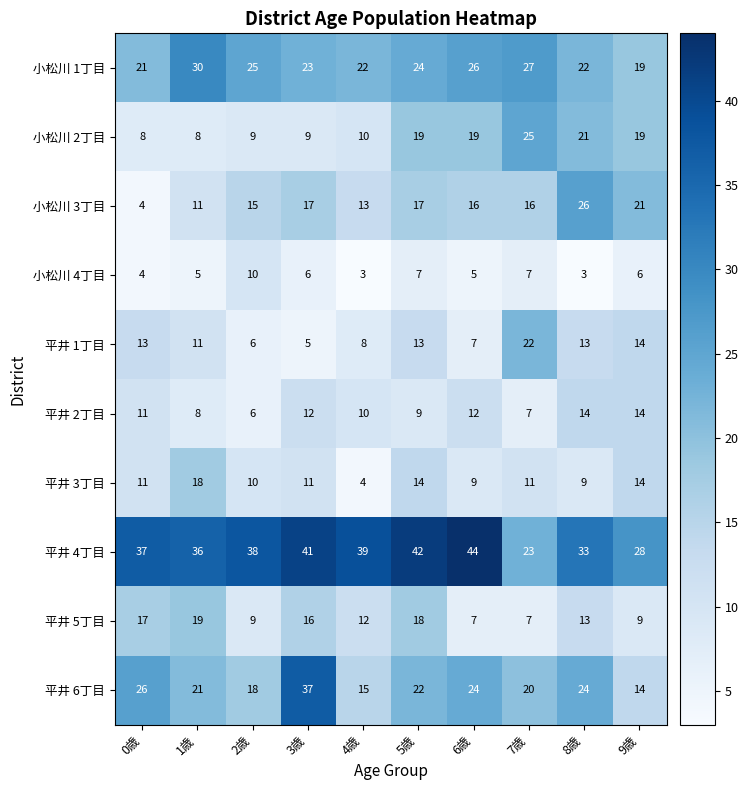

At which category is the sum across all series the highest?

5歳